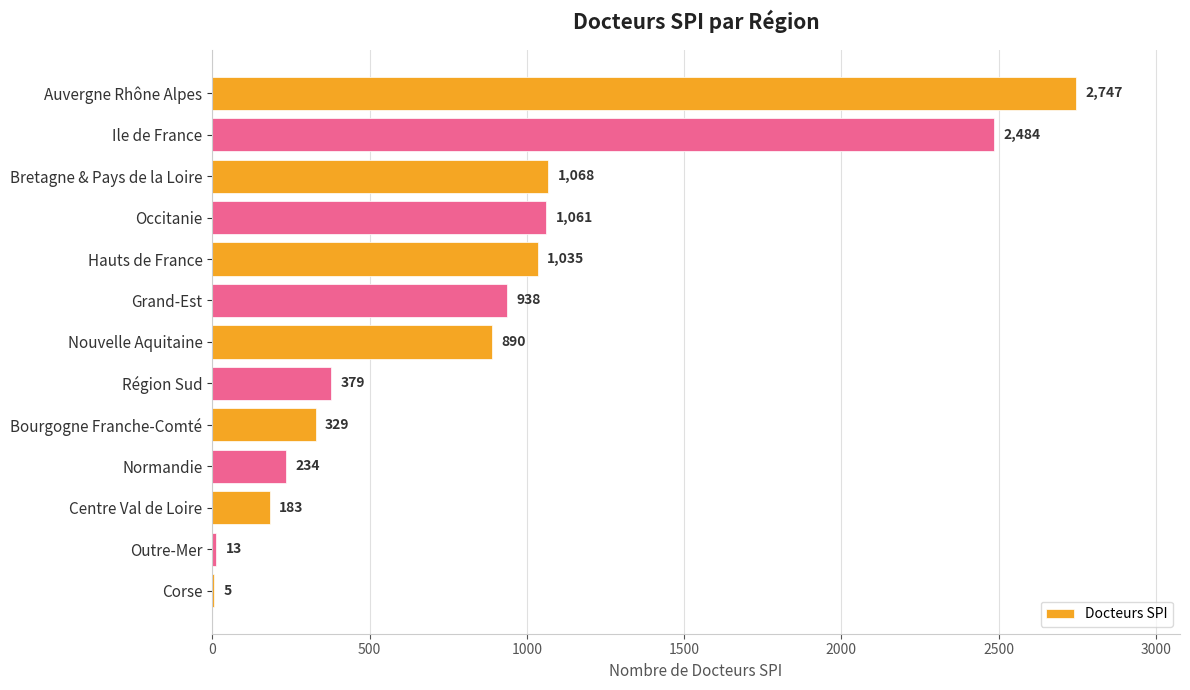

What is the sum of all values?

11366